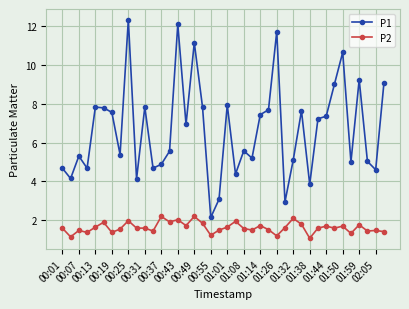

True or false: P1 has more than 2 points higher than both neighbors.

True